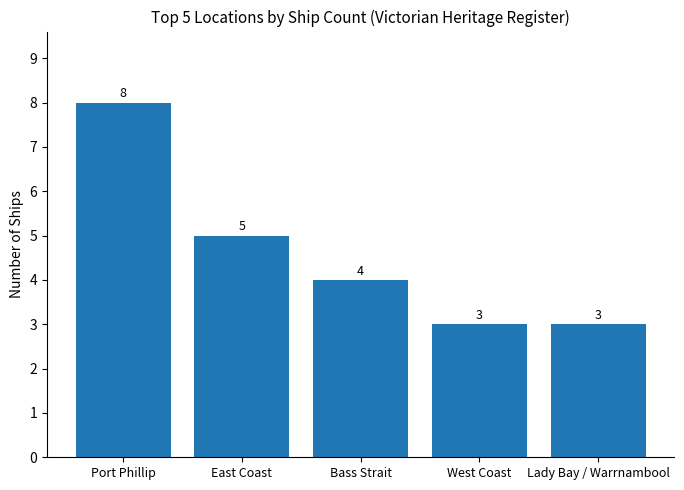

What is the greatest value displayed?

8